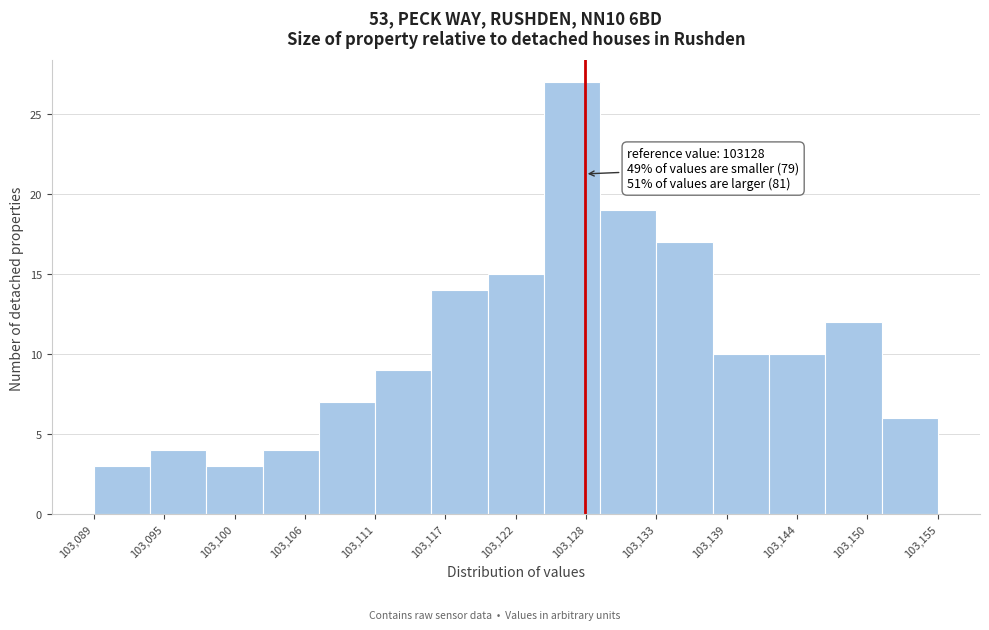

Over which range of the x-axis is the bar tallest?

103125 to 103129